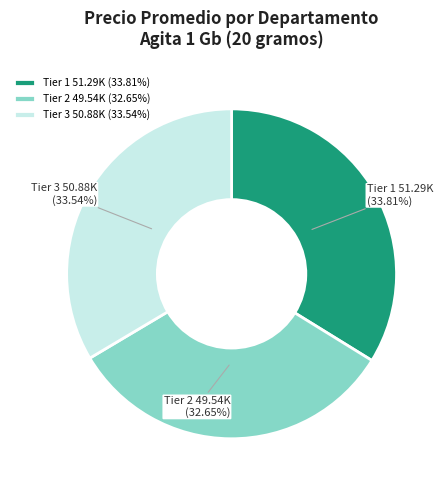

Combined, do Tier 2 49.54K (32.65%) and Tier 3 50.88K (33.54%) account for over 50%?

Yes